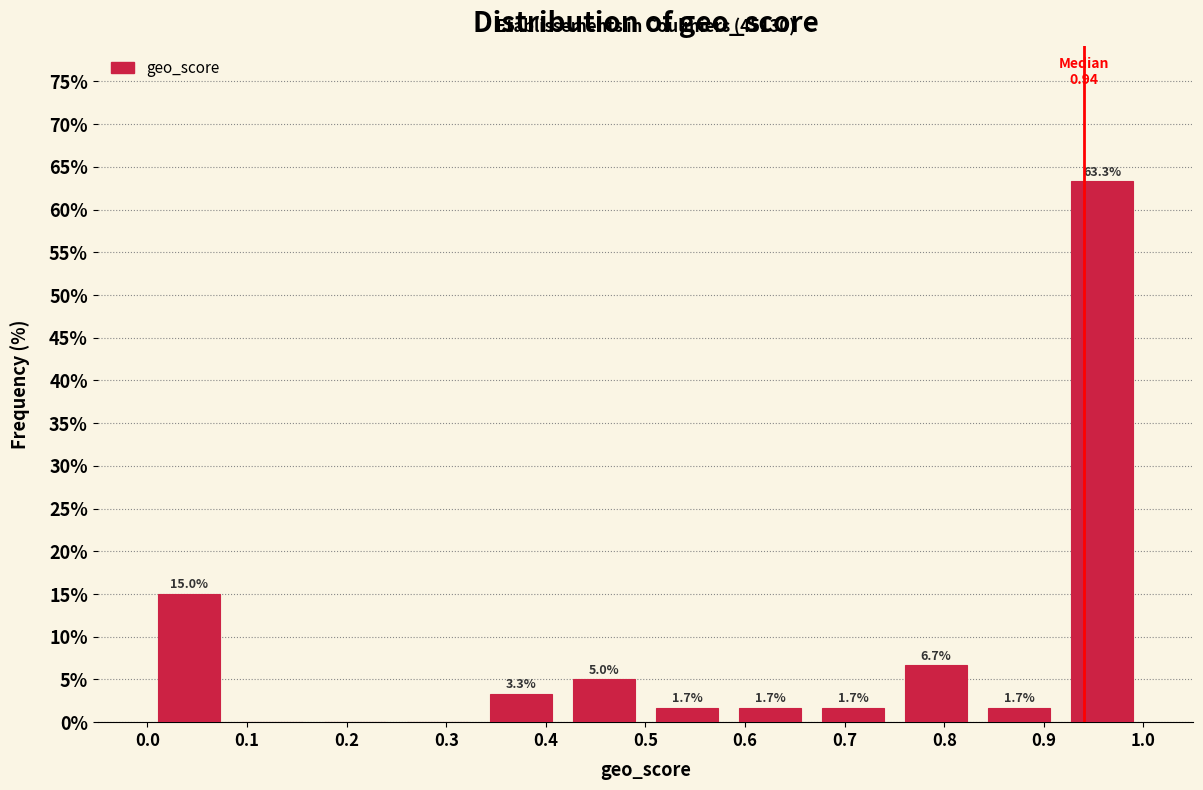

Which range on the x-axis has the tallest bar?

0.92 to 1.00